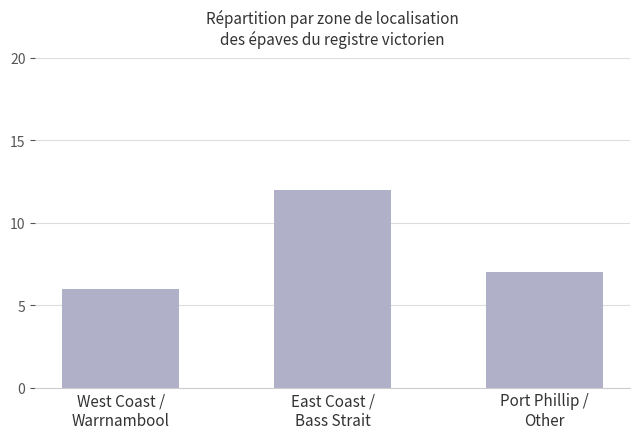

Is it true that the value at Port Phillip /
Other is 7?

True